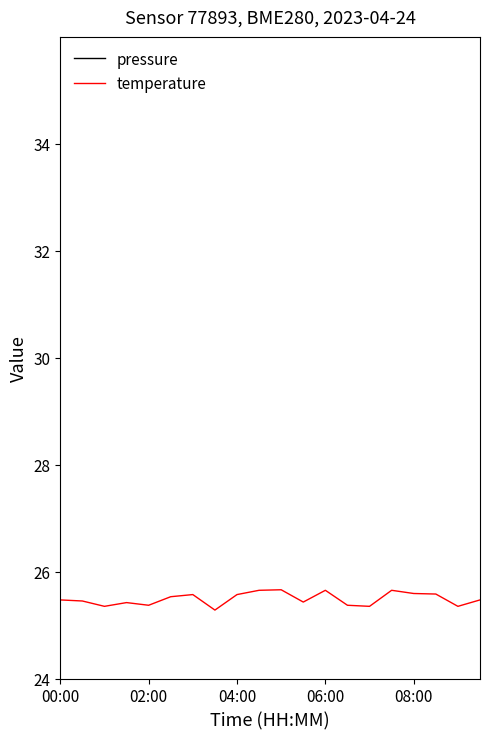

What are all the series names shown in the legend?

pressure, temperature